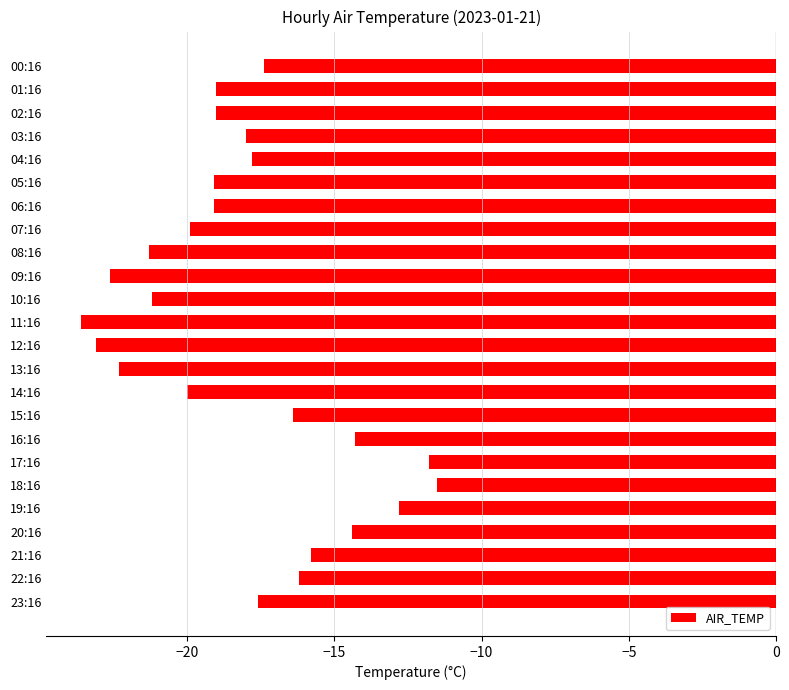

What is the approximate value at 08:16?

-21.3